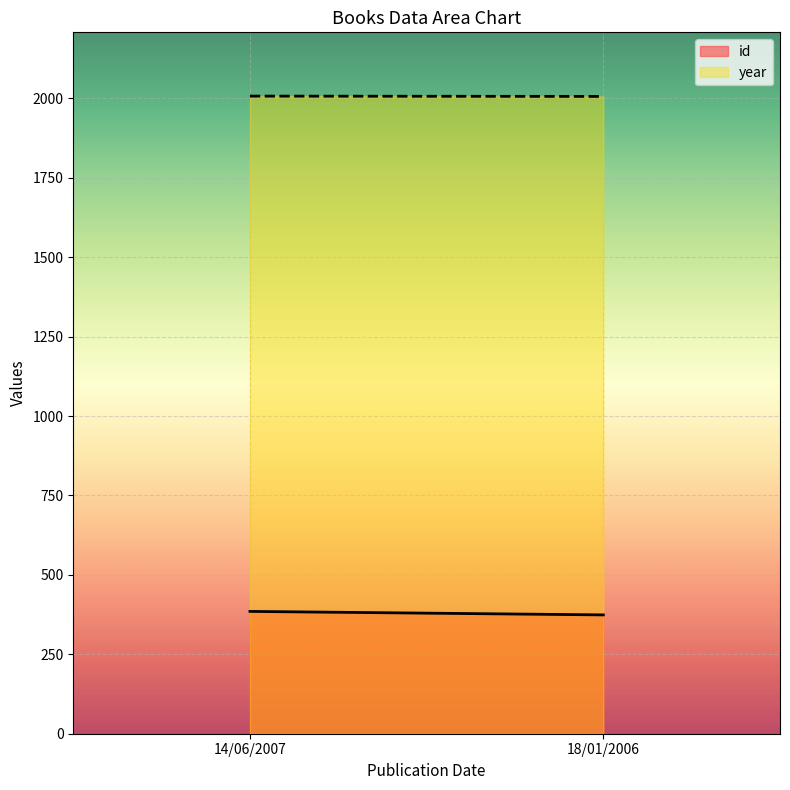

What is the smallest value displayed?

374